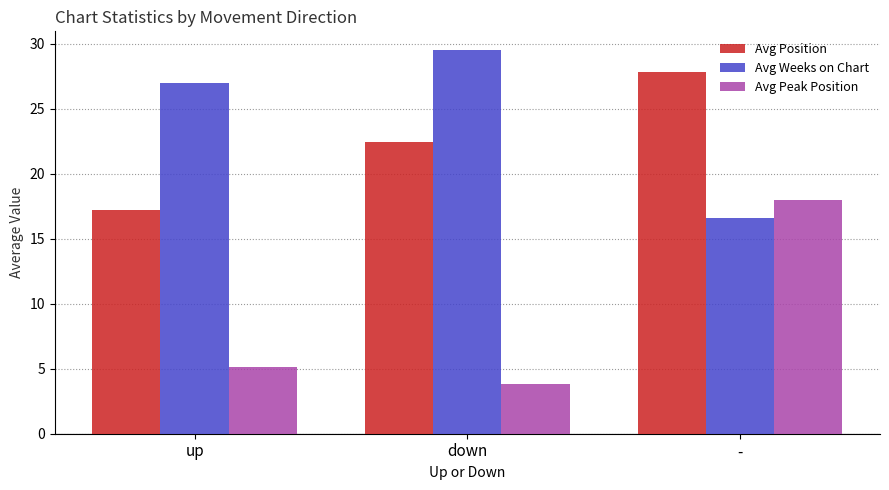

Which category has the lowest value across all series?

down